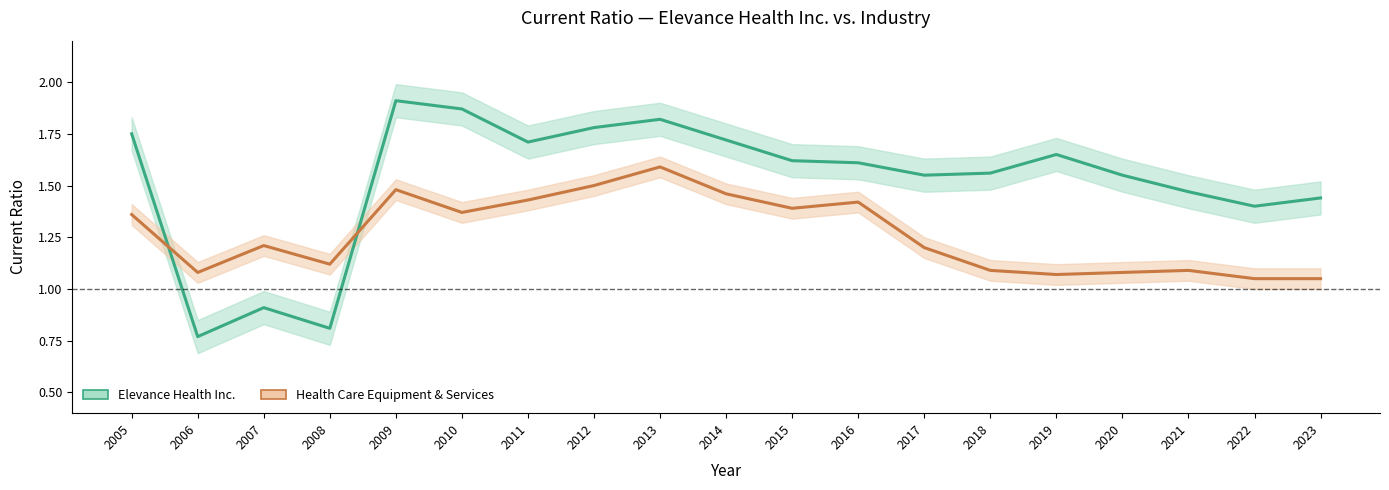

What is the highest value of the Health Care Equipment & Services series?

1.6